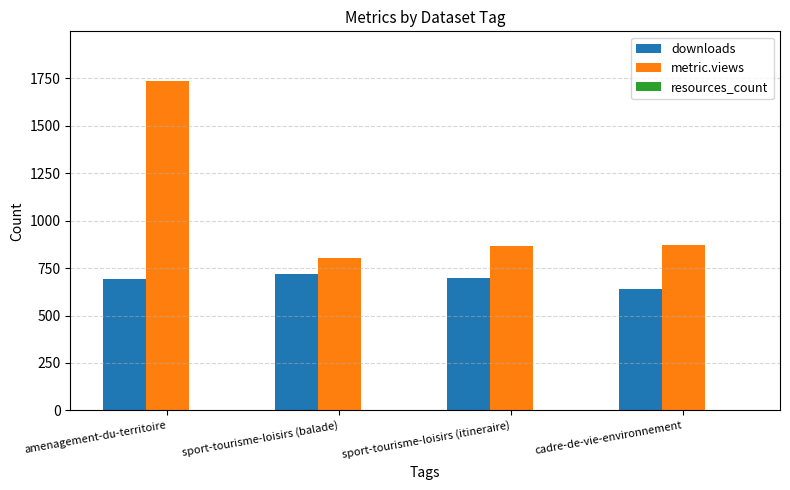

What is the maximum value shown in the chart?

1738